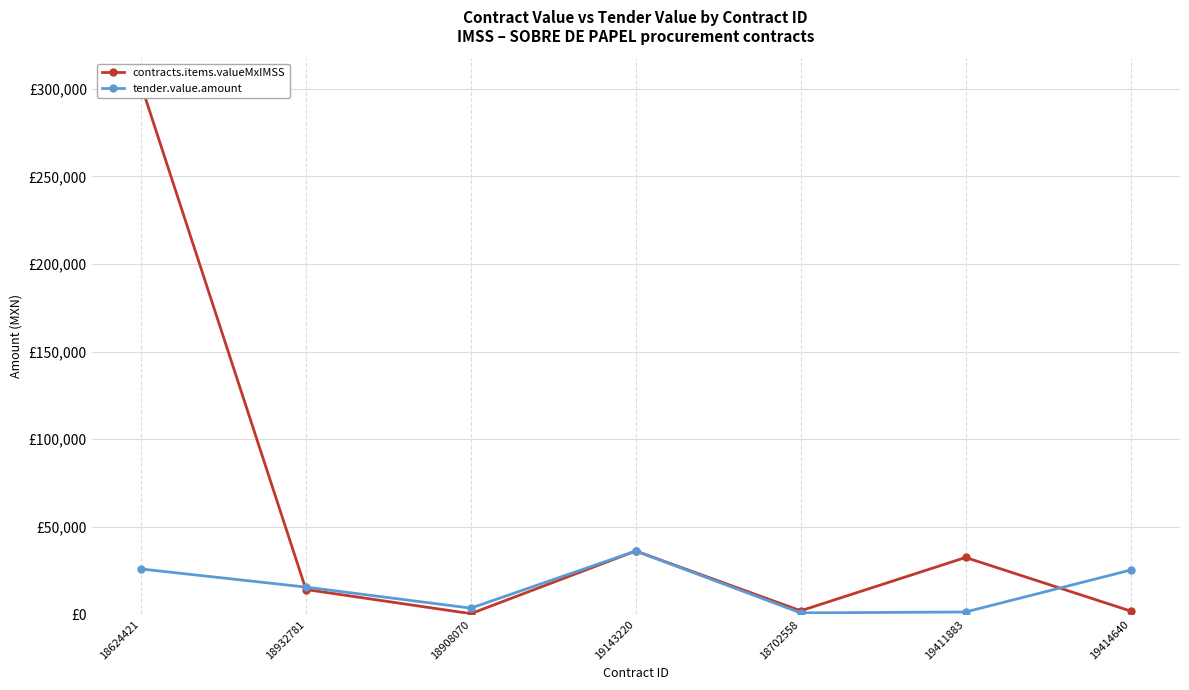

At which label does tender.value.amount first exceed 15593?

18624421